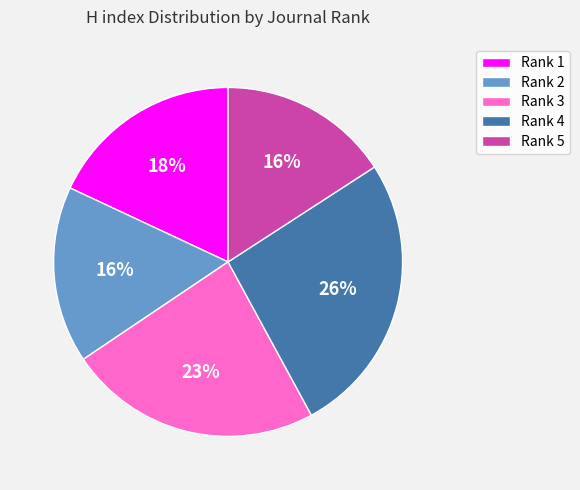

What percentage is the Rank 3 slice, to the nearest percent?

23%